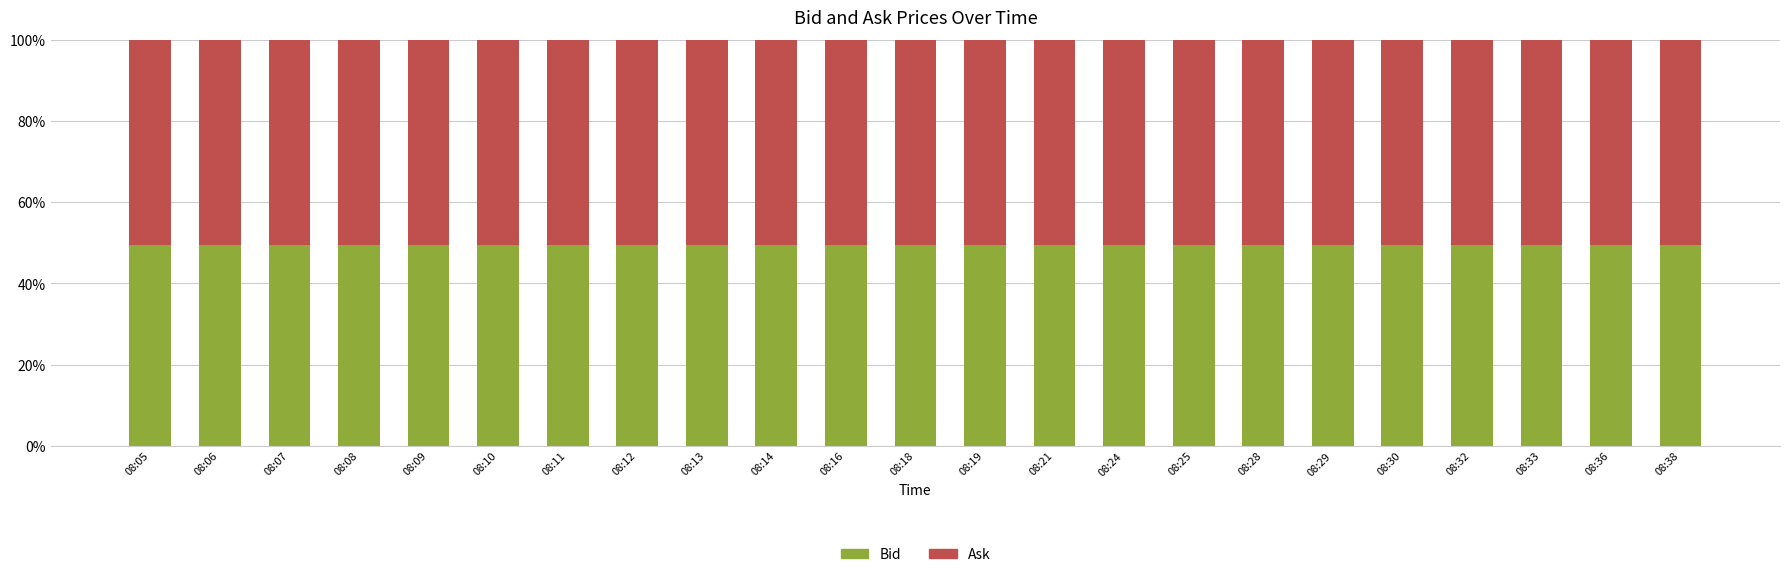

Count the number of data series in this chart.

2